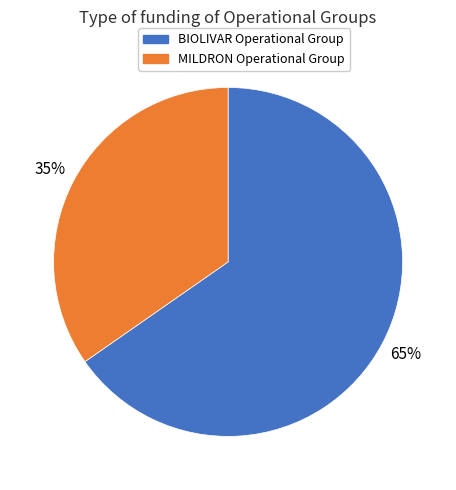

Which has a higher value, MILDRON Operational Group or BIOLIVAR Operational Group?

BIOLIVAR Operational Group